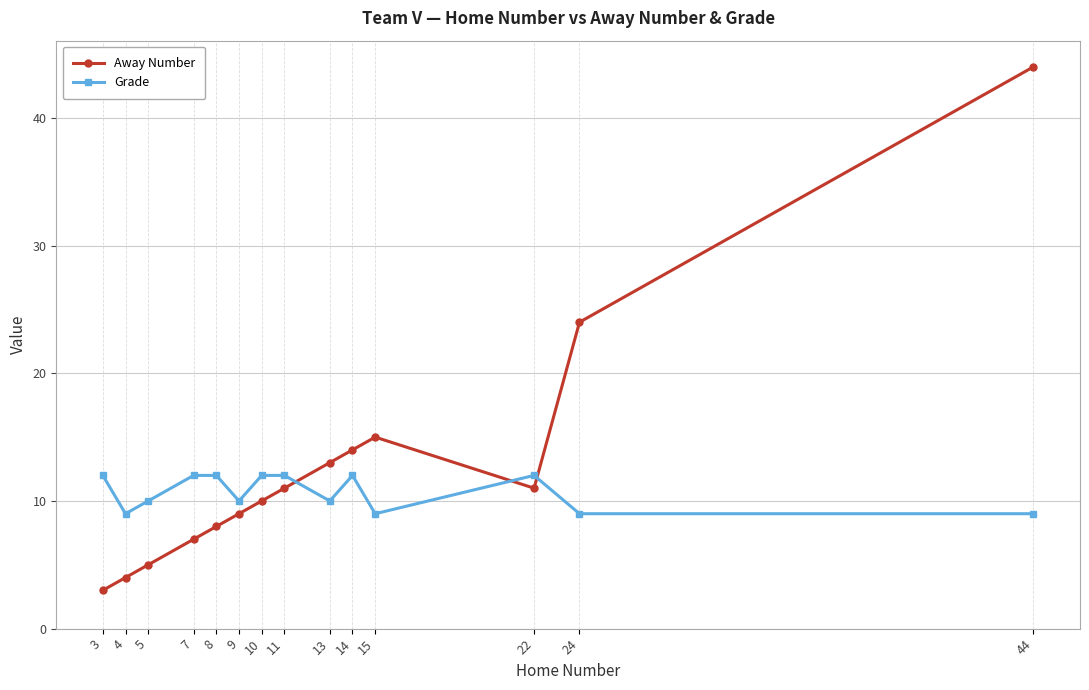

Reading left to right, transcribe all the data shown in this chart.

Away Number: 3=3	4=4	5=5	7=7	8=8	9=9	10=10	11=11	13=13	14=14	15=15	22=11	24=24	44=44
Grade: 3=12	4=9	5=10	7=12	8=12	9=10	10=12	11=12	13=10	14=12	15=9	22=12	24=9	44=9